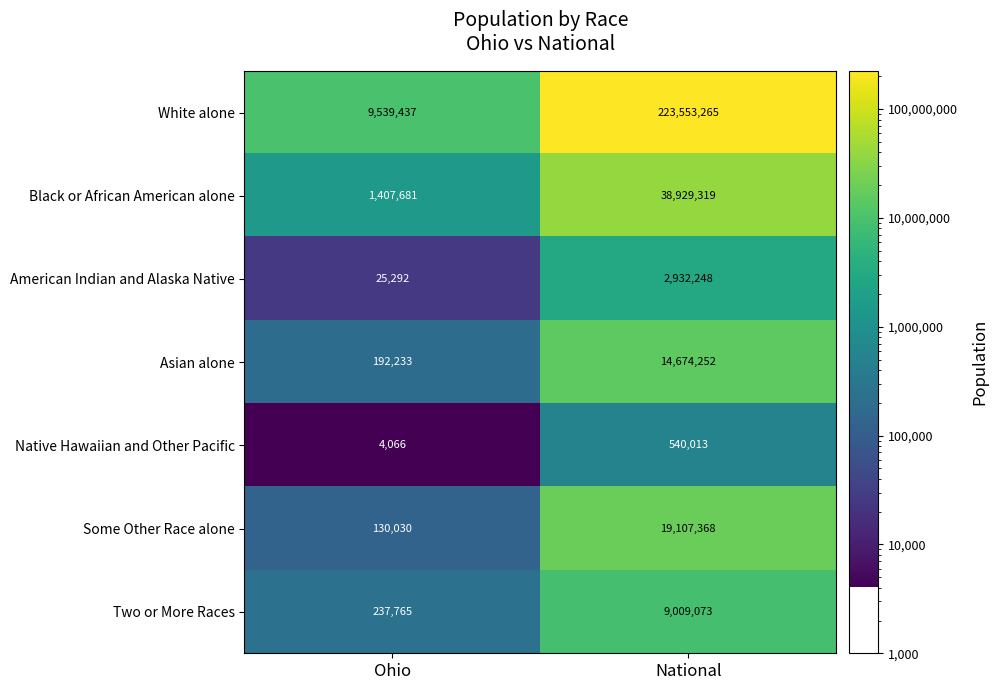

At National, list the series in order from largest to smallest.

White alone, Black or African American alone, Some Other Race alone, Asian alone, Two or More Races, American Indian and Alaska Native, Native Hawaiian and Other Pacific